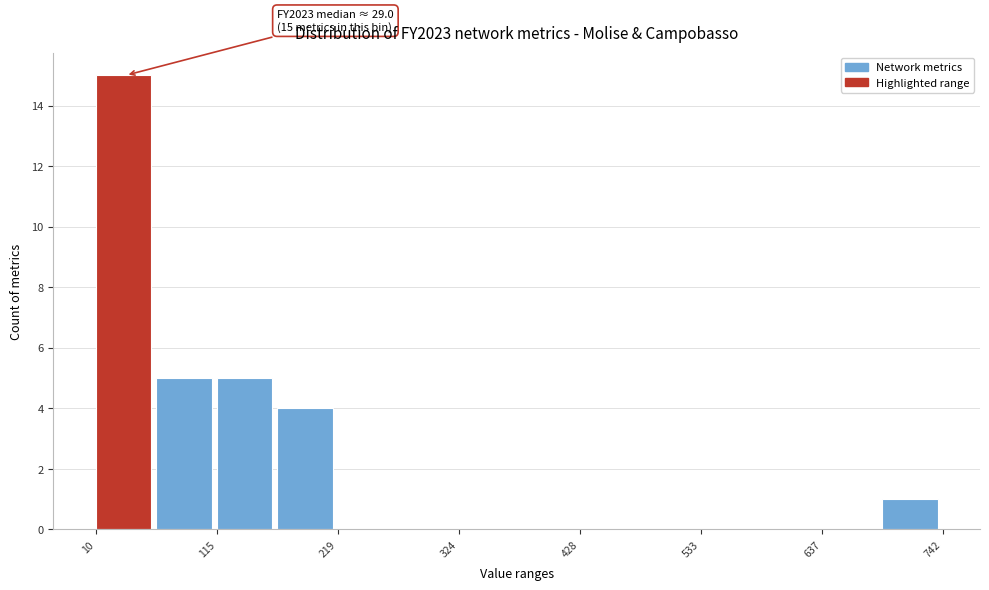

Read against the x-axis, roughly where is the centre of the tallest bar?

40